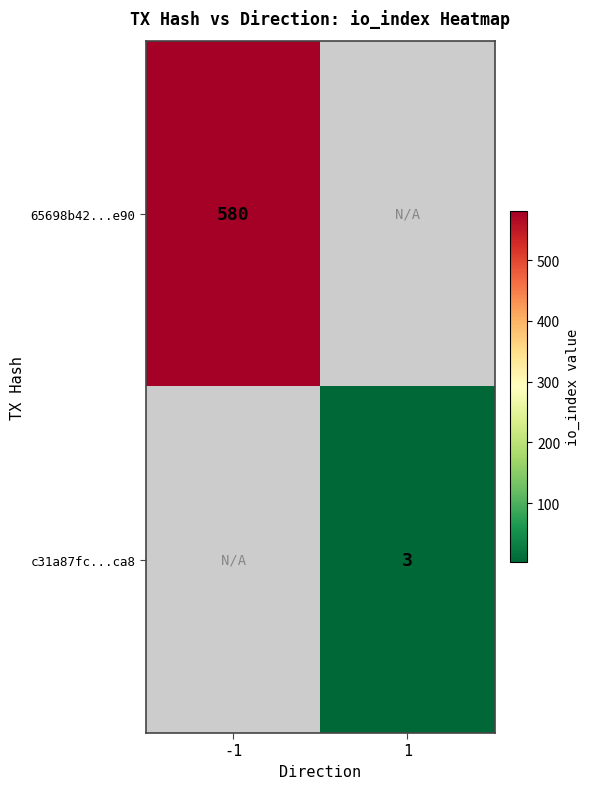

The c31a87fc...ca8 series shows 3 at 1. True or false?

True